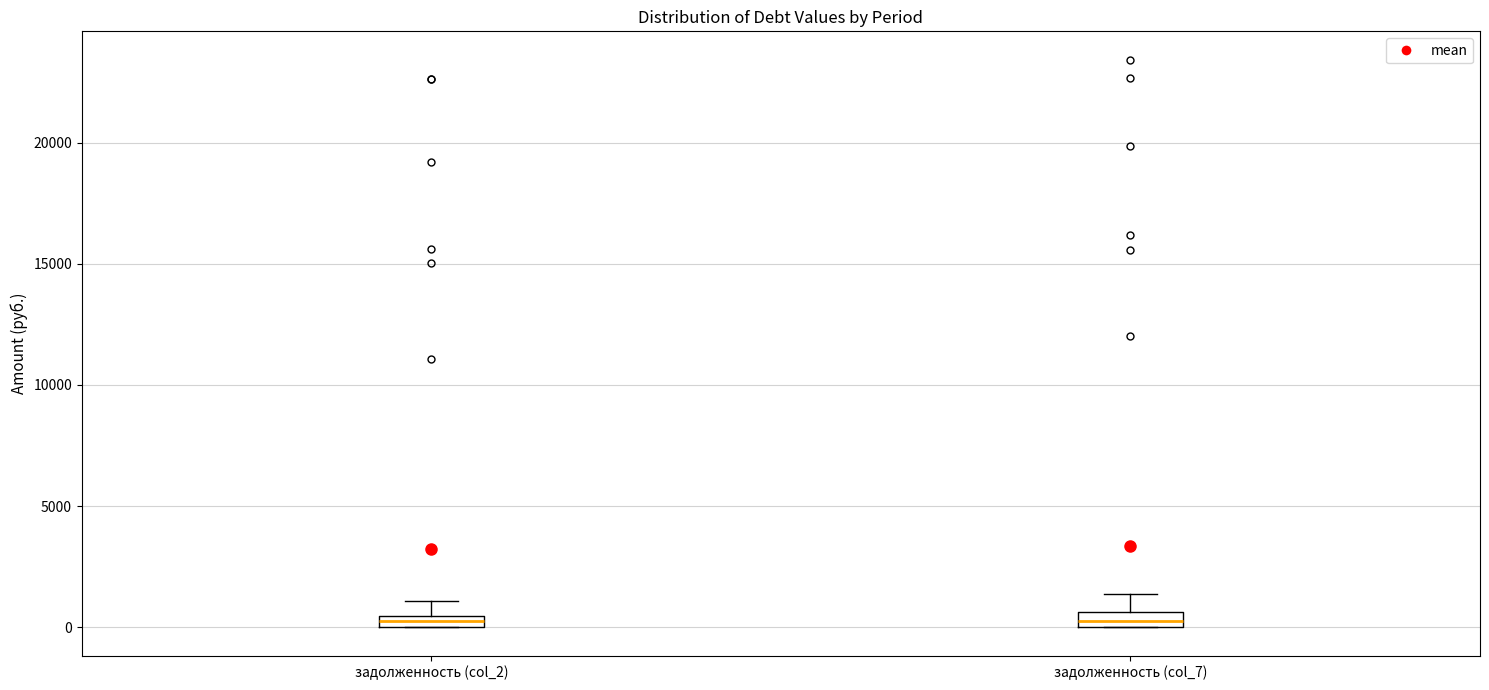

Where does the upper whisker of the box for задолженность (col_2) end on the y-axis? The values are not printed on the chart, so give them approximately, as read against the axis.

1000